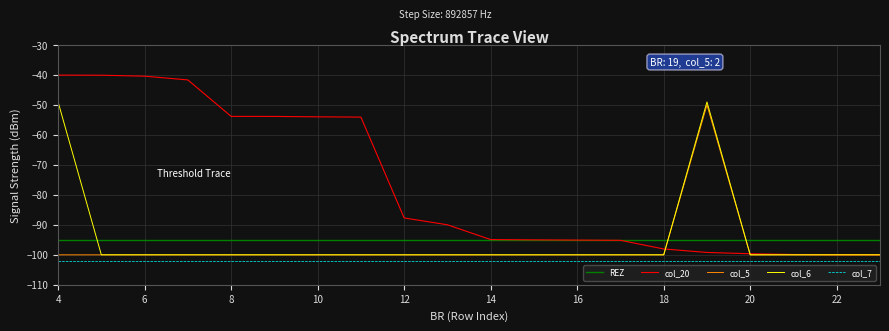

What is the minimum value for col_7?

-102.0